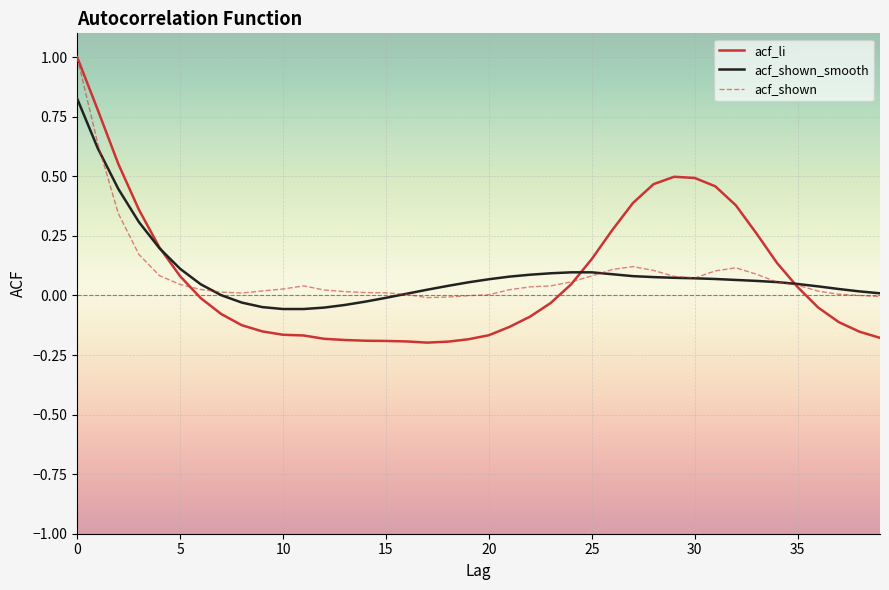

What is the maximum value for acf_shown?

1.0